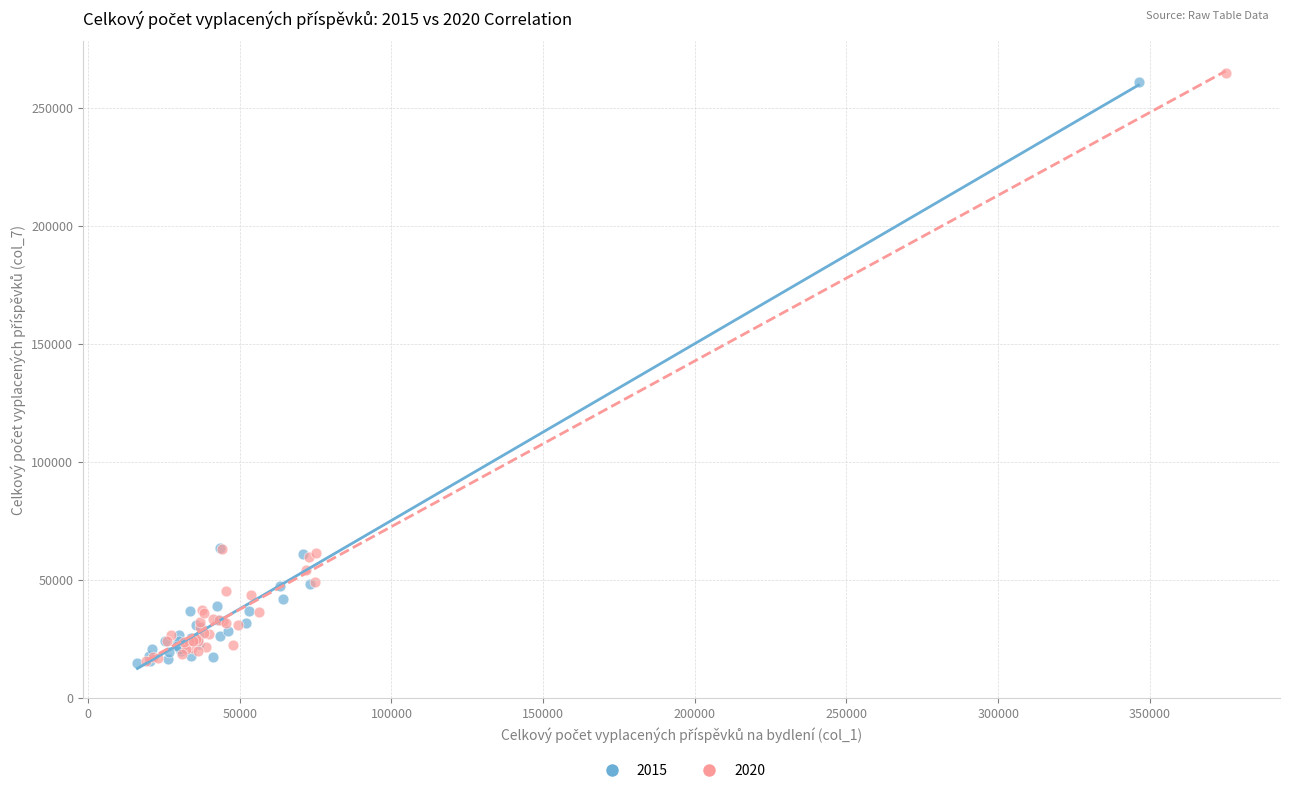

Which series has the widest spread of Y values?

2020